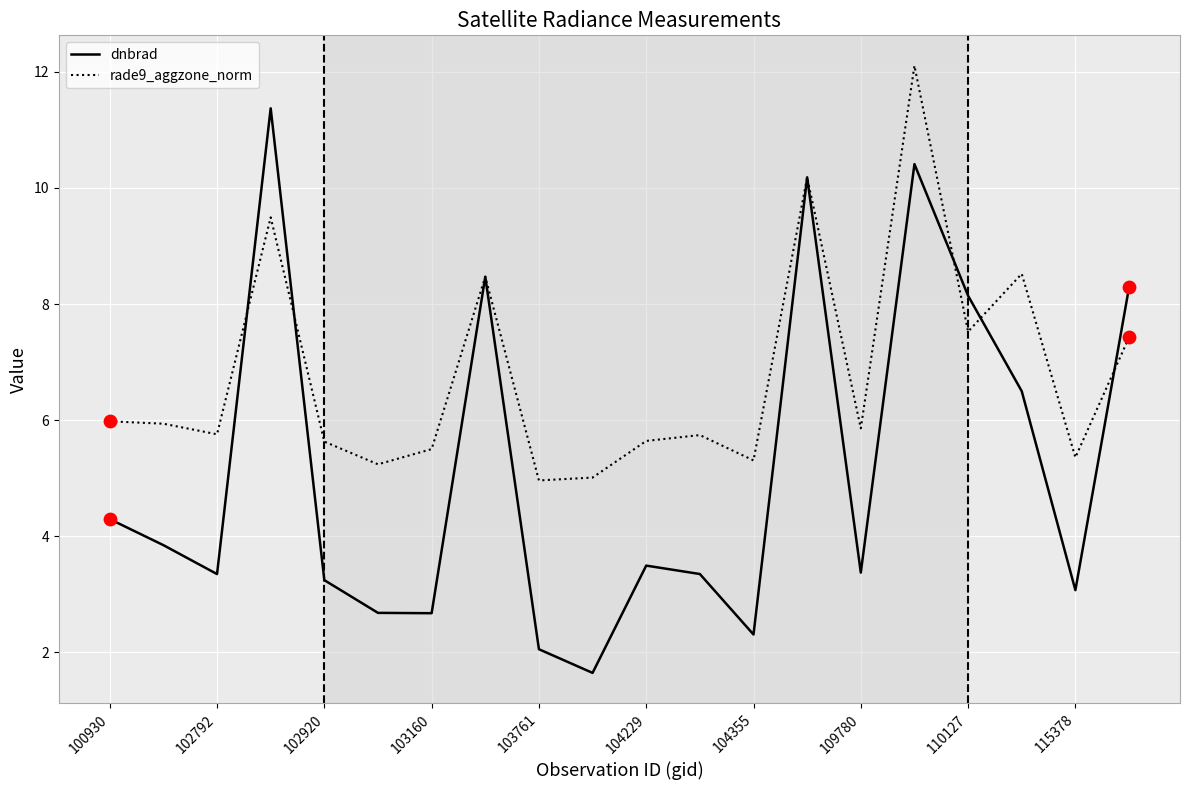

At how many categories does at least one series exceed 7?

7